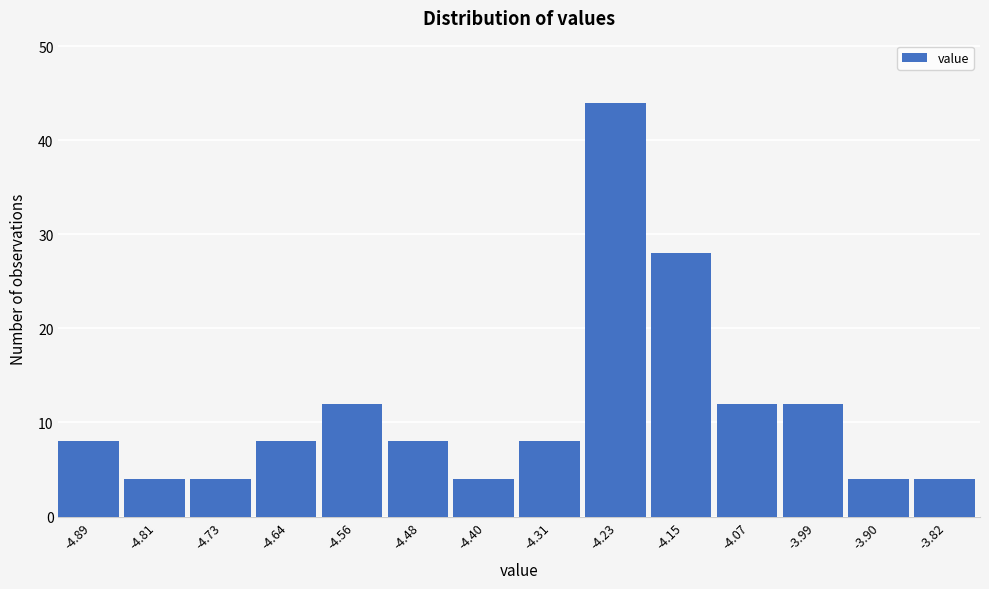

Reading left to right, what are all the values shown in this chart?

-4.89=8	-4.81=4	-4.73=4	-4.64=8	-4.56=12	-4.48=8	-4.40=4	-4.31=8	-4.23=44	-4.15=28	-4.07=12	-3.99=12	-3.90=4	-3.82=4